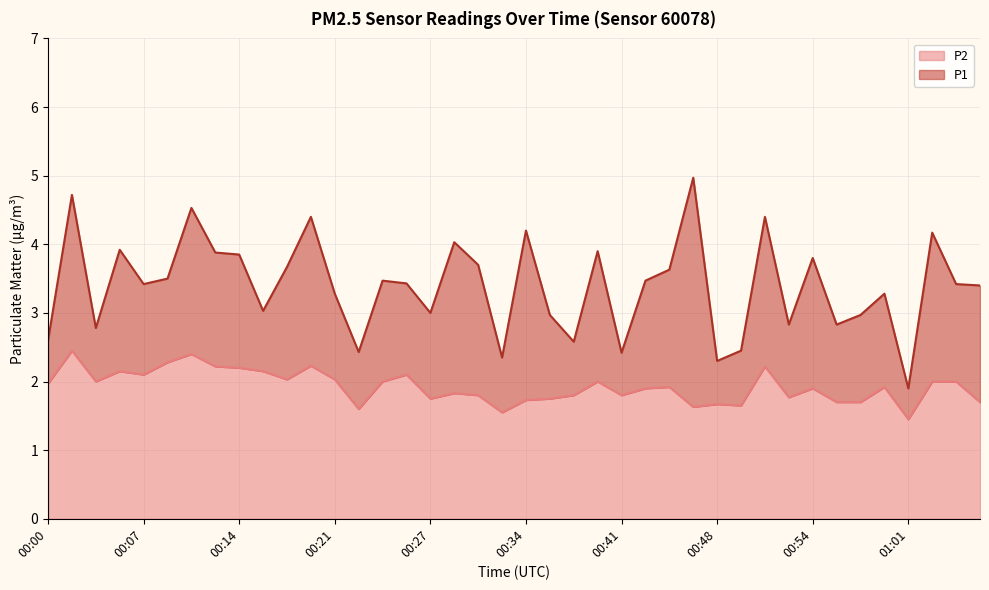

How many interior local valleys does the P1 series have?

12